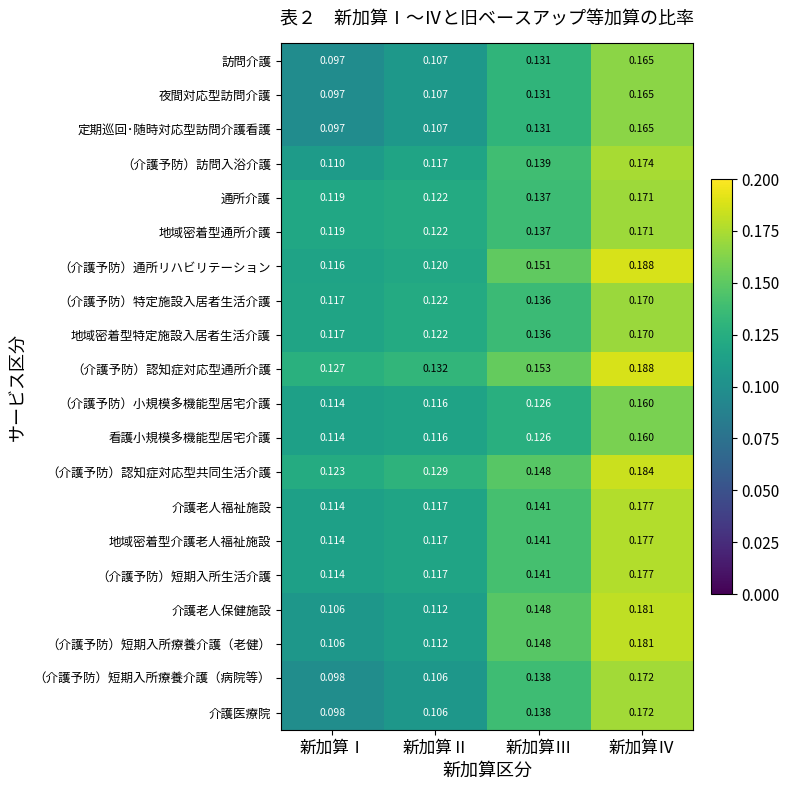

At which category is the sum across all series the highest?

新加算Ⅳ